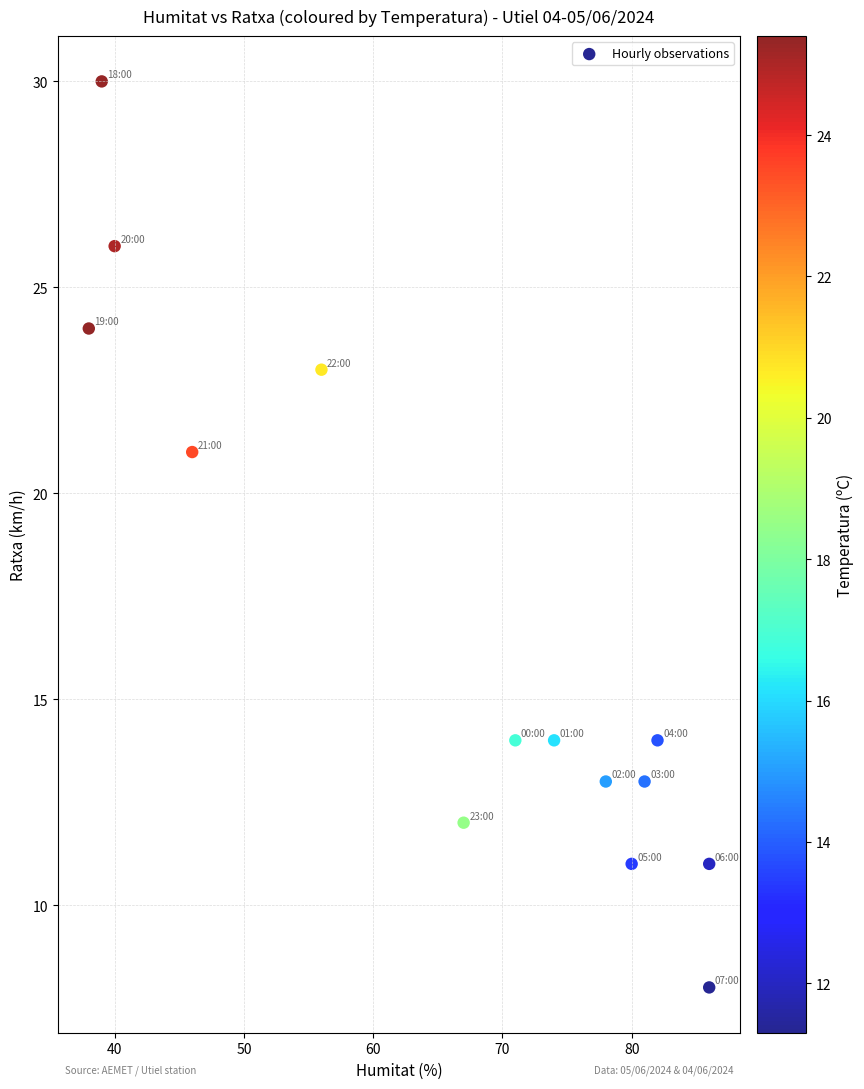

What is the range of Y values (max minus min)?

22